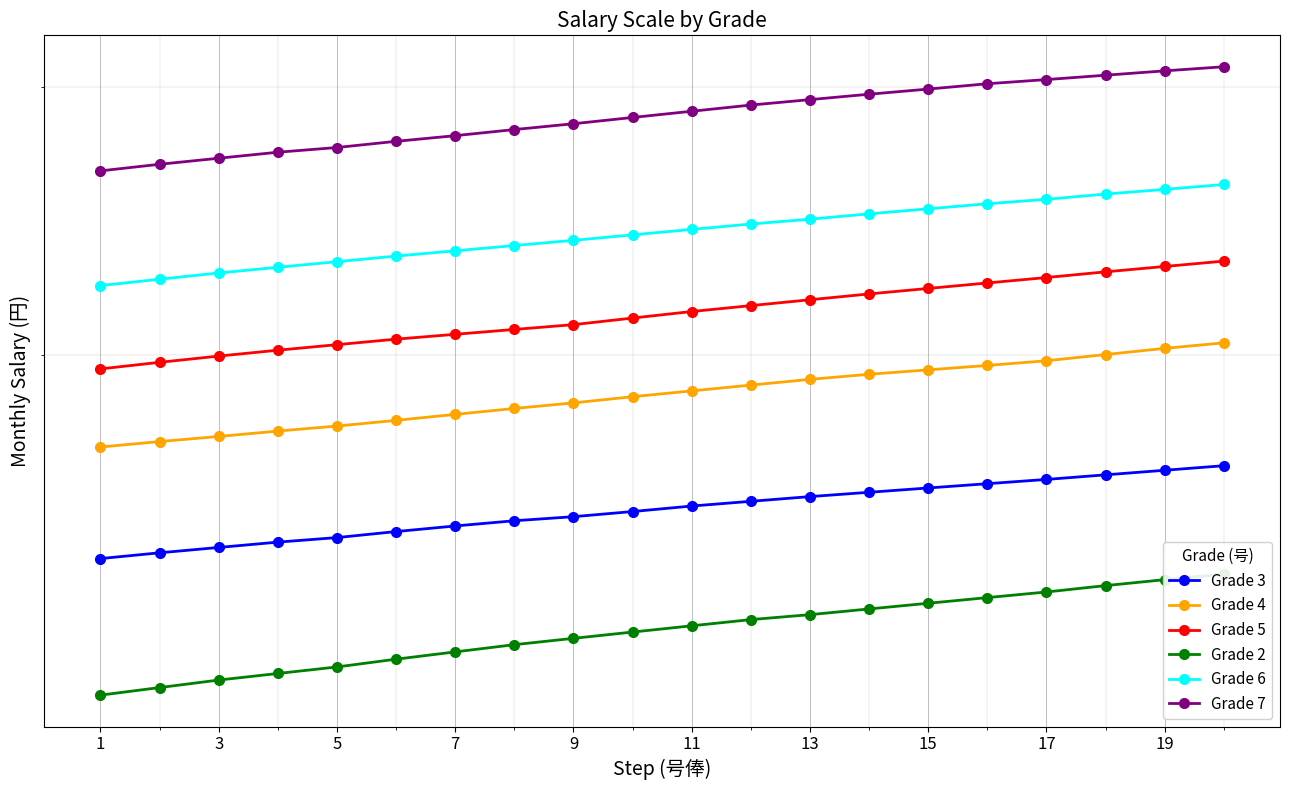

What is the difference between the highest and lowest values at 17?

163400